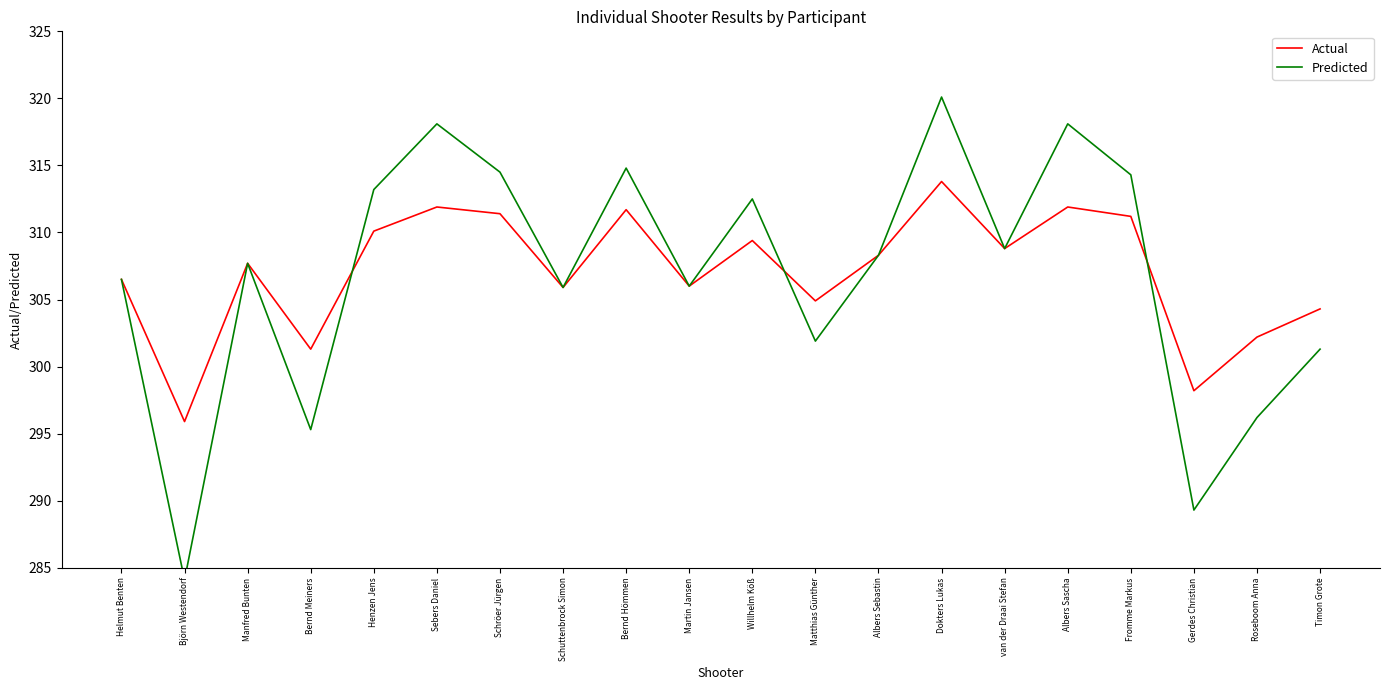

Which series has the widest spread of values?

Predicted